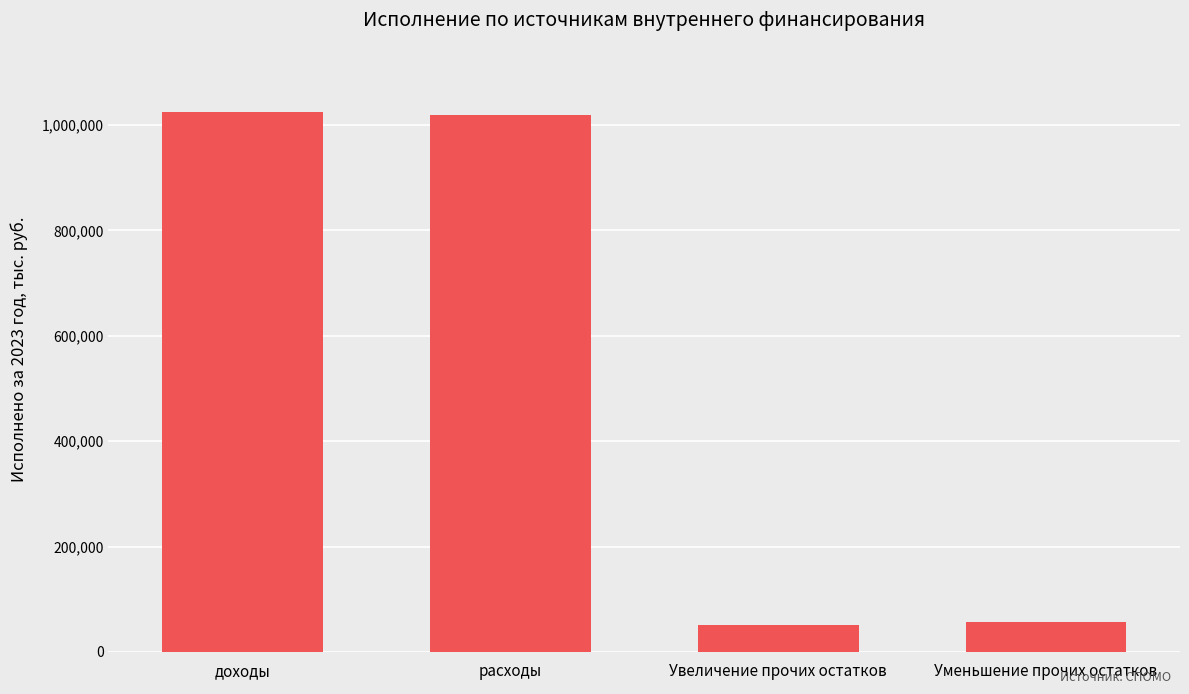

What is the sum of the values at доходы and Увеличение прочих остатков?

1076310.4